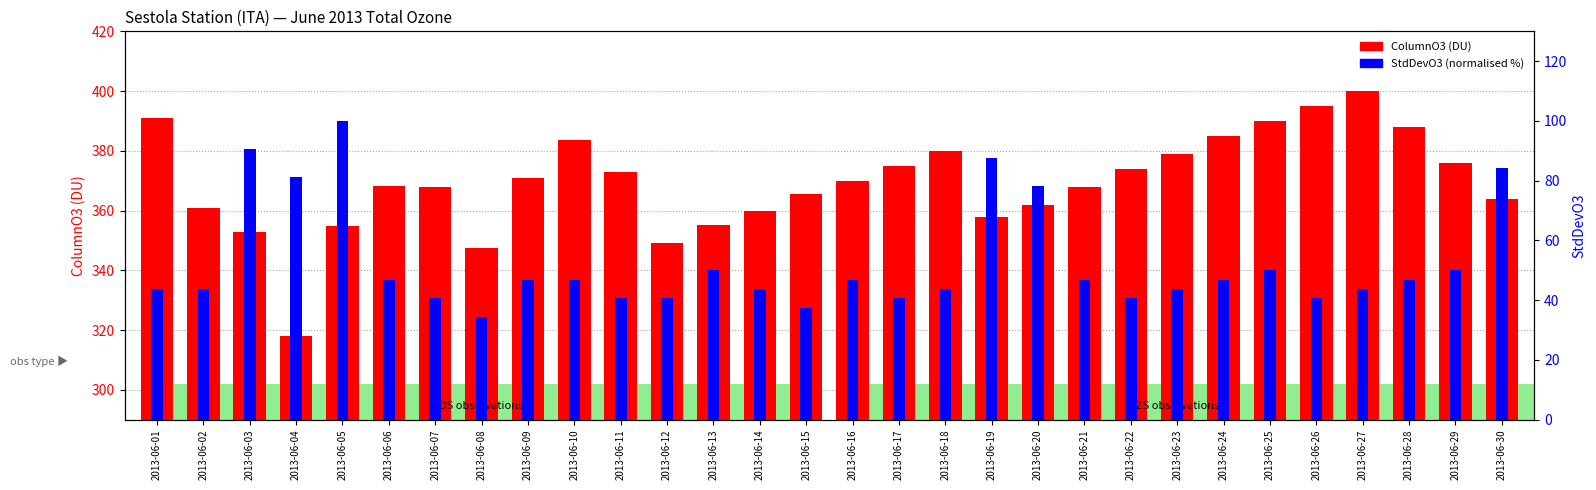

What are all the series names shown in the legend?

ColumnO3 (DU), StdDevO3 (normalised %)